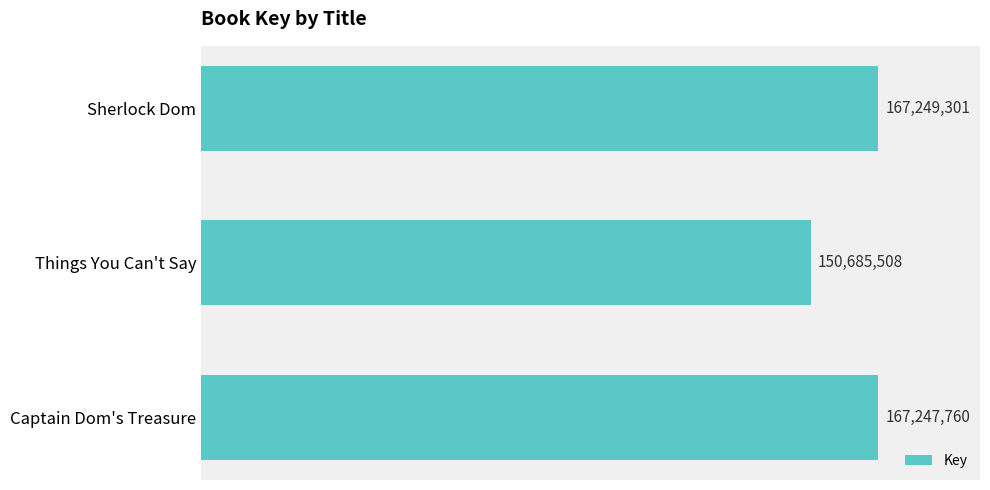

Are the bars horizontal?

Yes